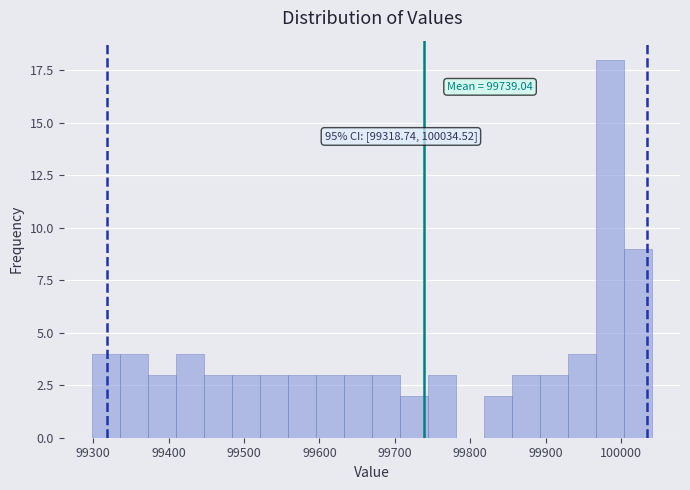

Read against the x-axis, roughly where is the centre of the tallest bar?

99990